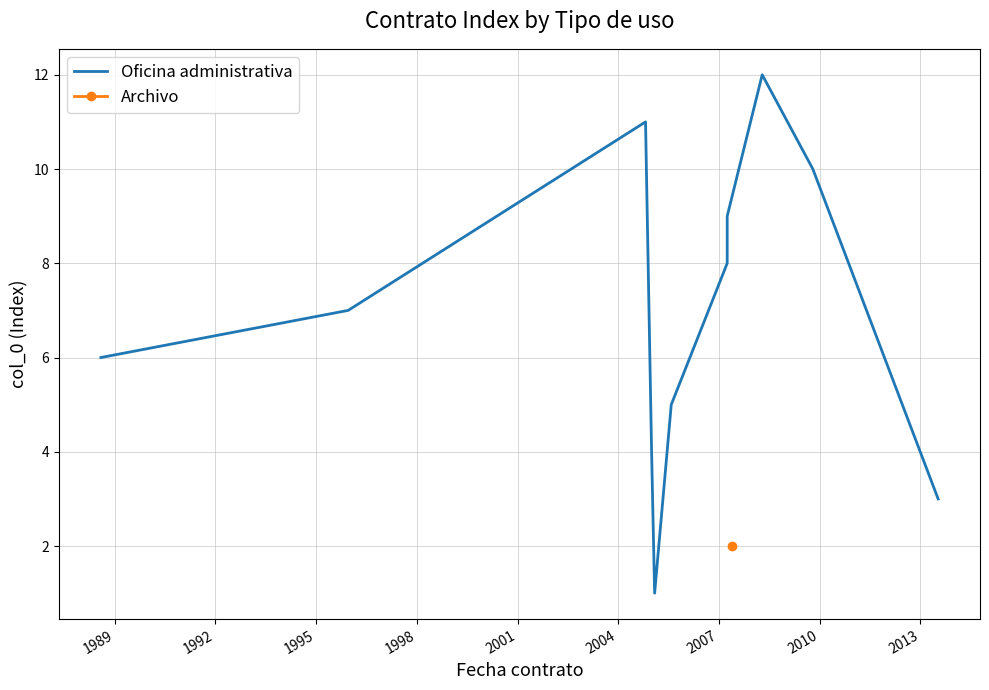

What is the difference between the maximum and second lowest values?

9